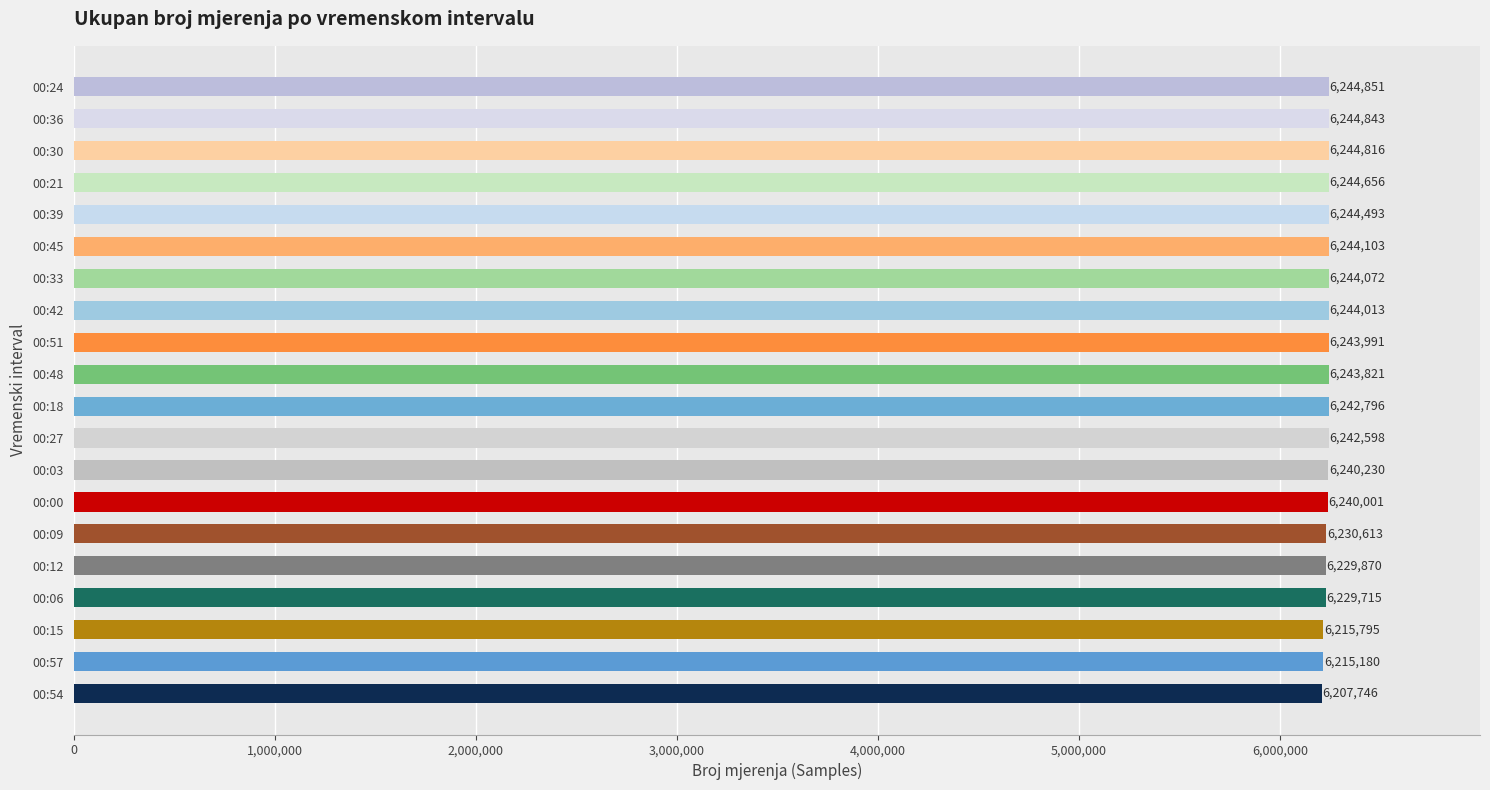

How many distinct data groups are displayed?

1